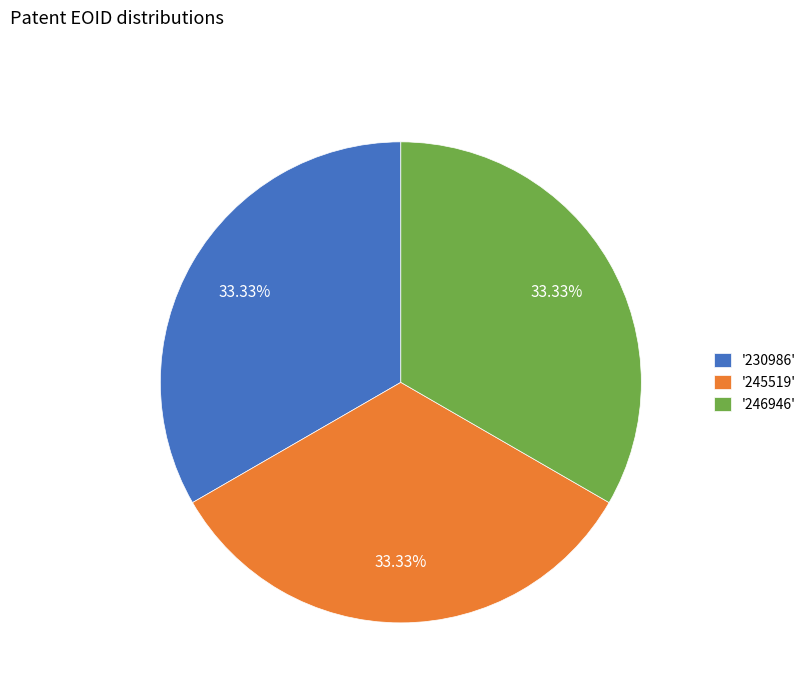

Do '245519' and '230986' together represent more than half of the pie?

Yes